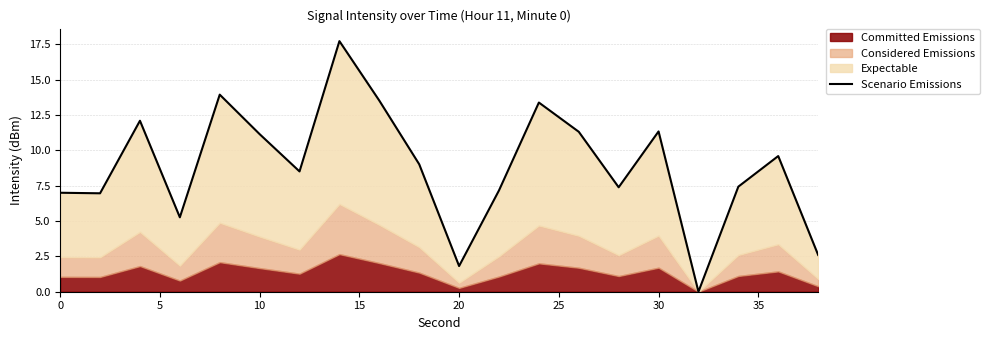

Is it true that the value at 14 is 4.7?

False